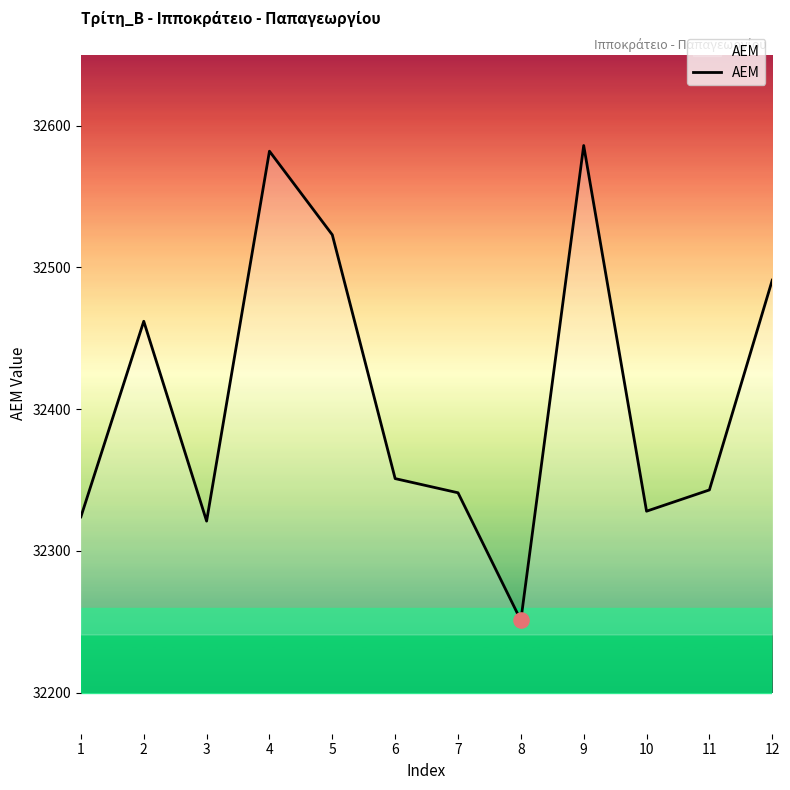

Which has a higher value, 10 or 7?

7